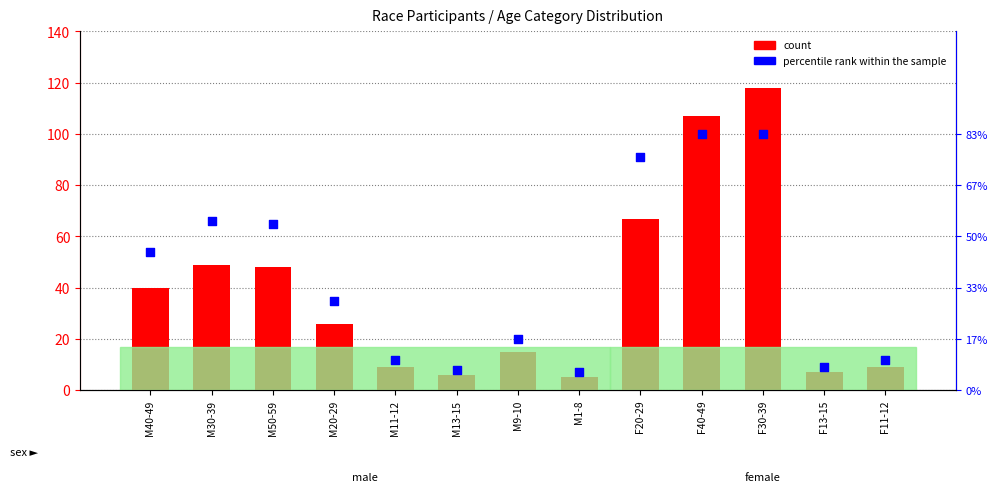

Which series has the largest Y range (max minus min)?

count